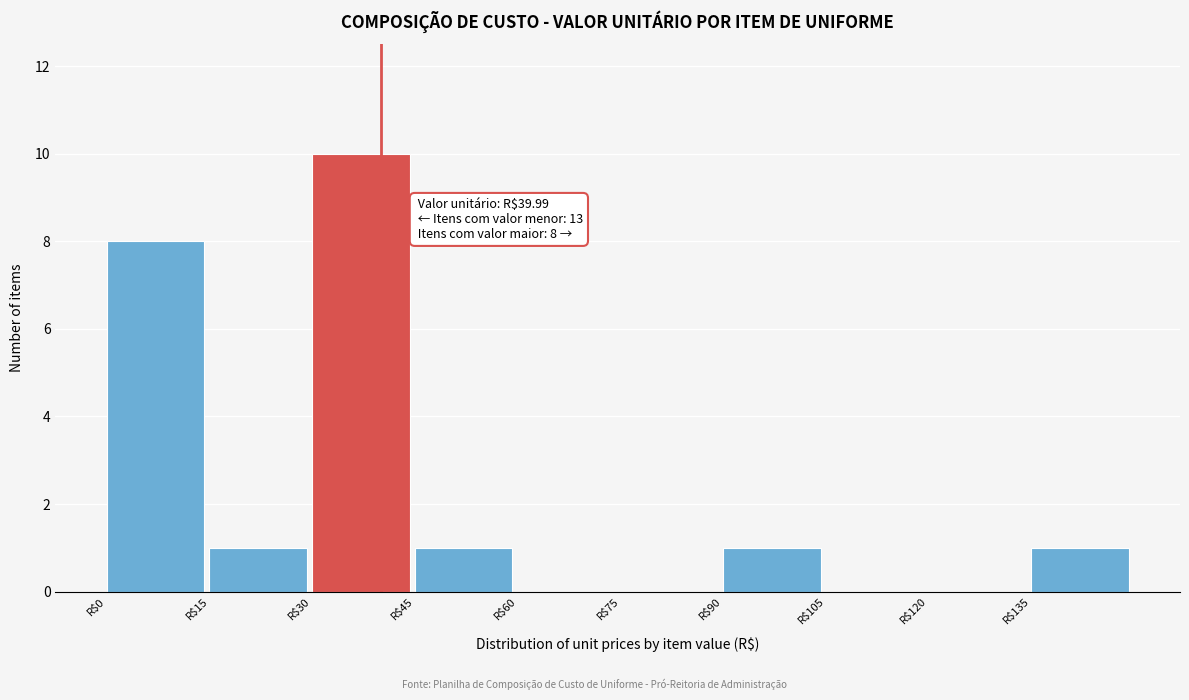

Over which range of the x-axis is the bar tallest?

30 to 45